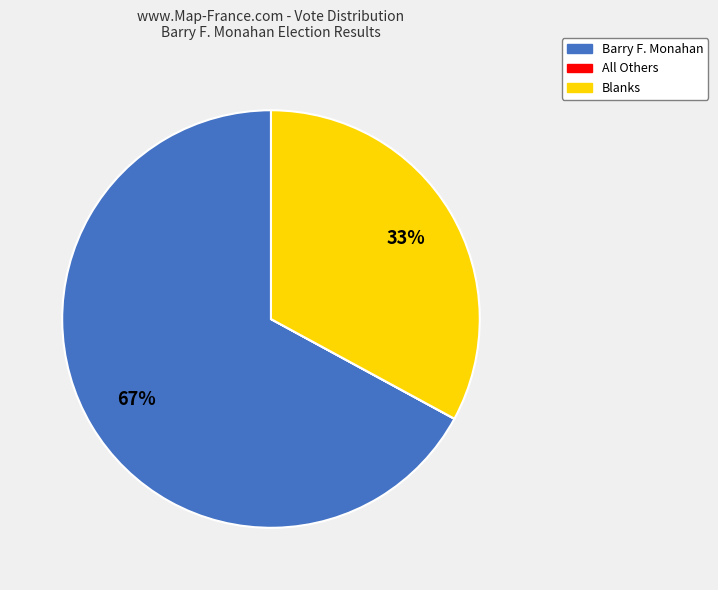

Do Barry F. Monahan and Blanks together represent more than half of the pie?

Yes